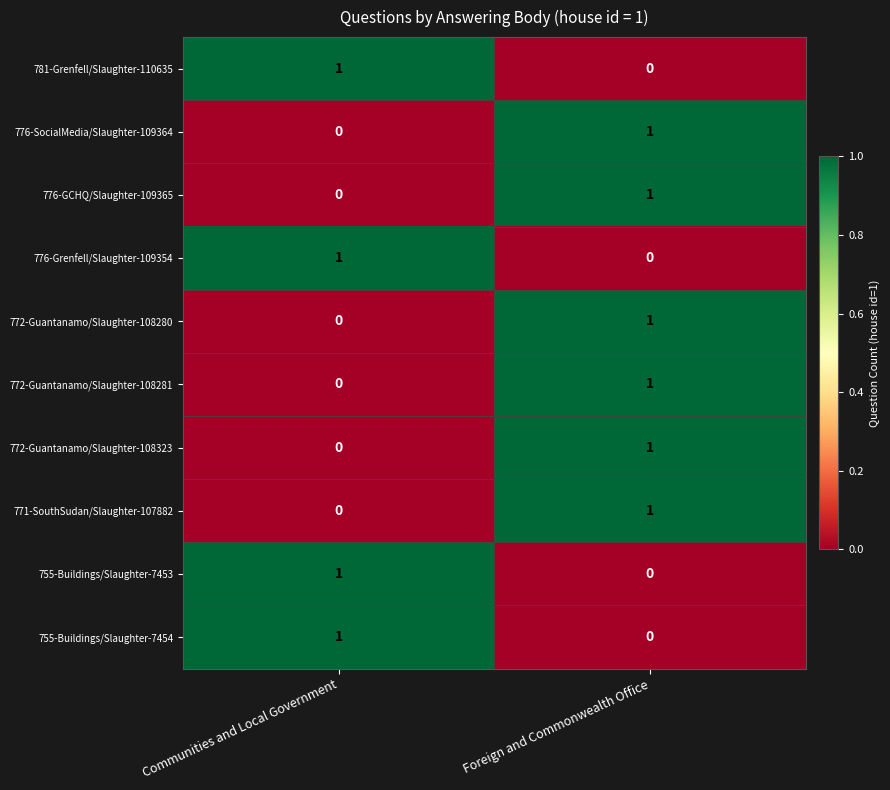

The 776-Grenfell/Slaughter-109354 series shows 1 at Foreign and Commonwealth Office. True or false?

False